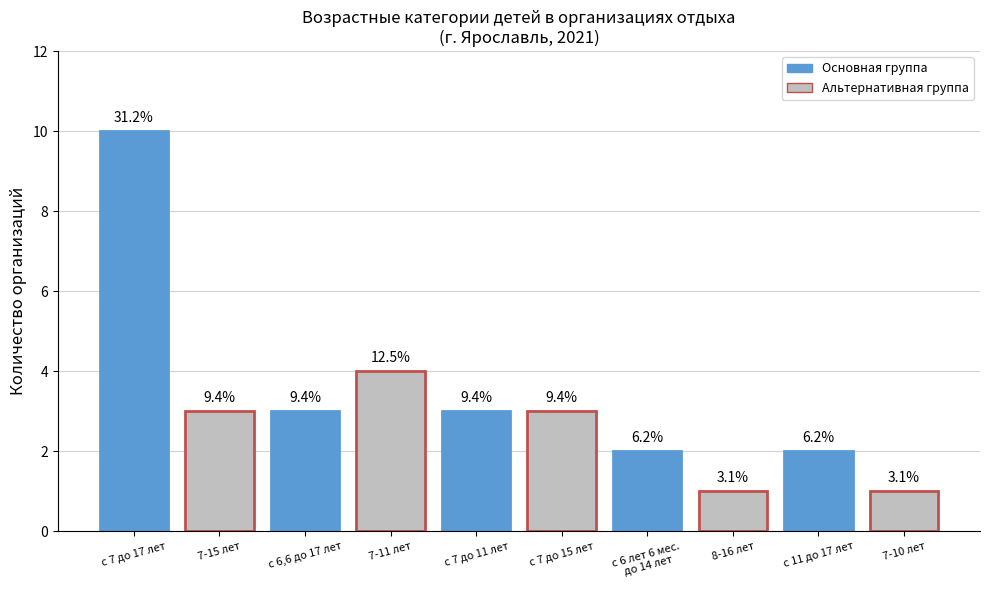

The chart shows a value of 3 at 7-15 лет. True or false?

True